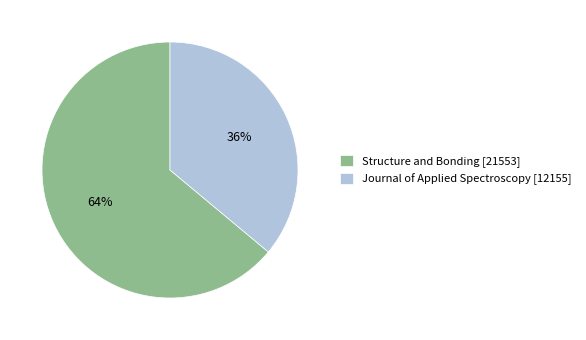

What percentage is the Structure and Bonding slice, to the nearest percent?

64%